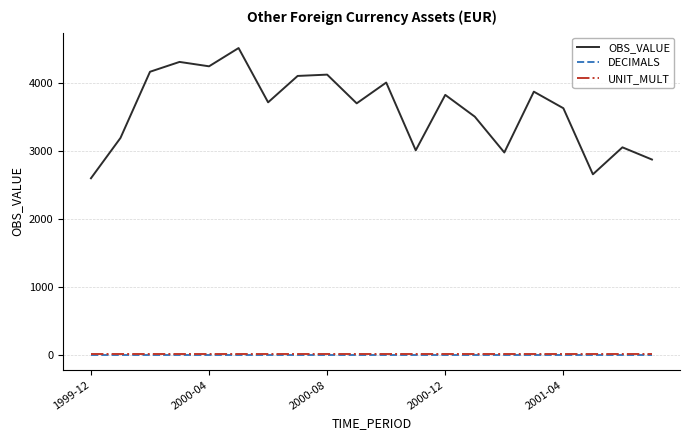

Which series has the largest total across all categories?

OBS_VALUE